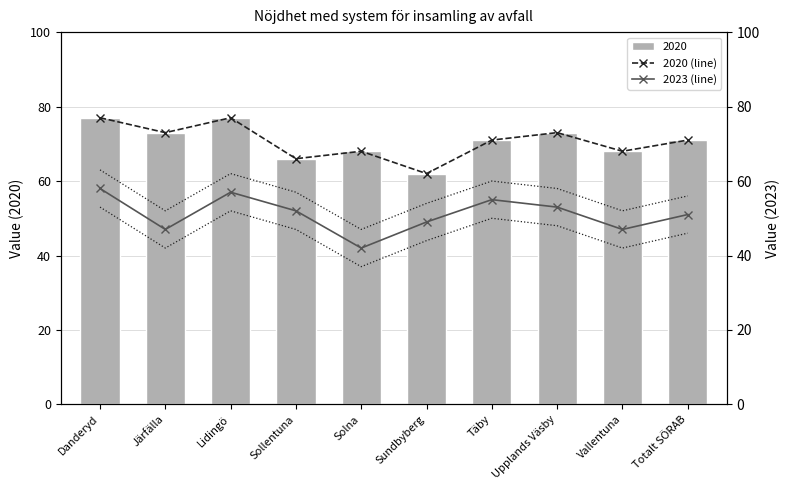

Is it true that 2020 equals 71 at Täby?

True